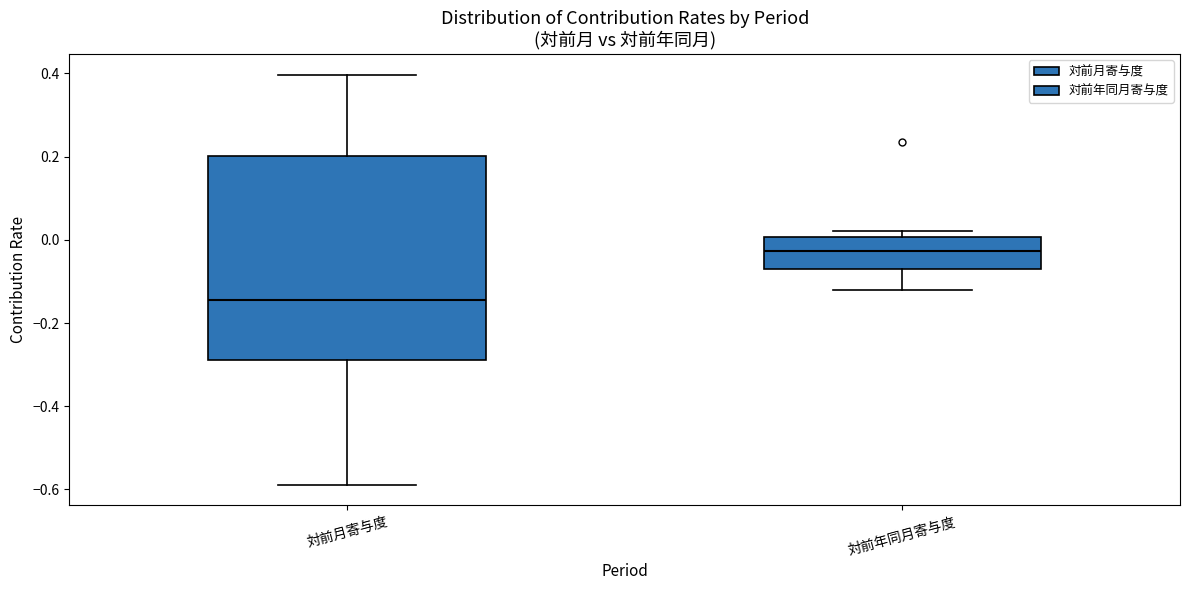

Where does the lower whisker of the box for 対前月寄与度 end on the y-axis? The values are not printed on the chart, so give them approximately, as read against the axis.

-0.58